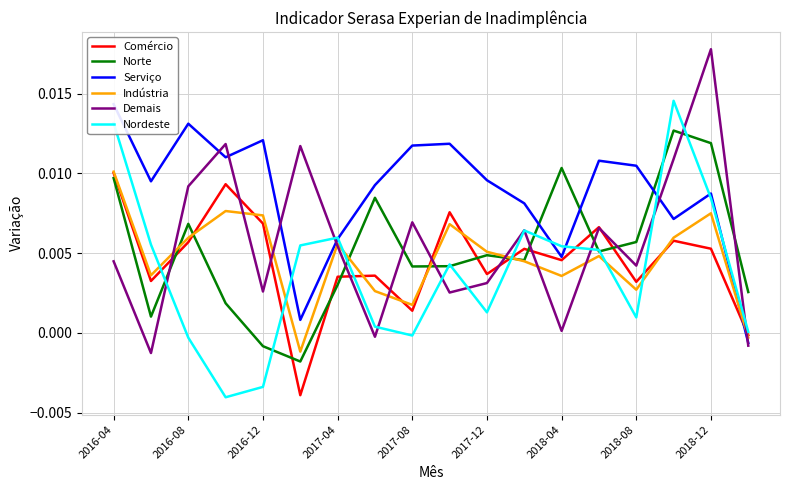

What is the total value across all series at 15?

0.1